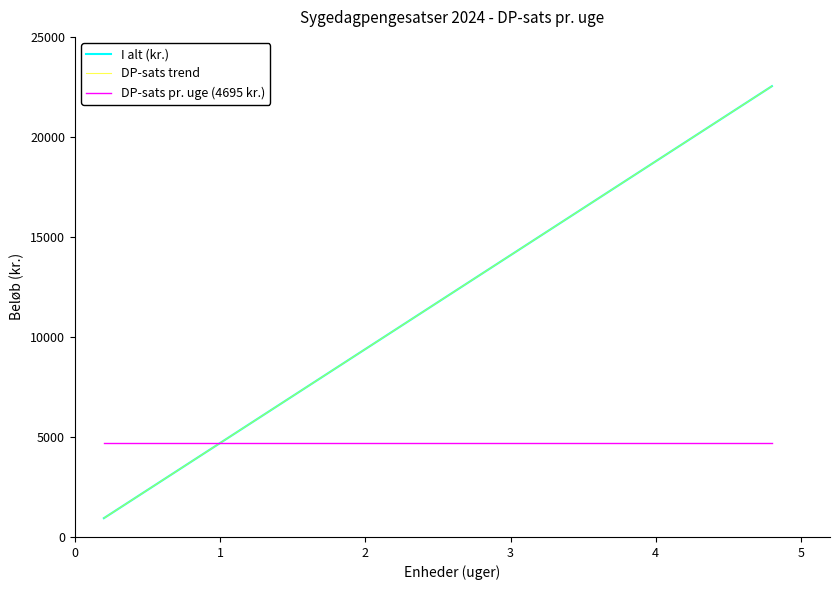

What is the value of the DP-sats trend point at the 8th from the left?

7512